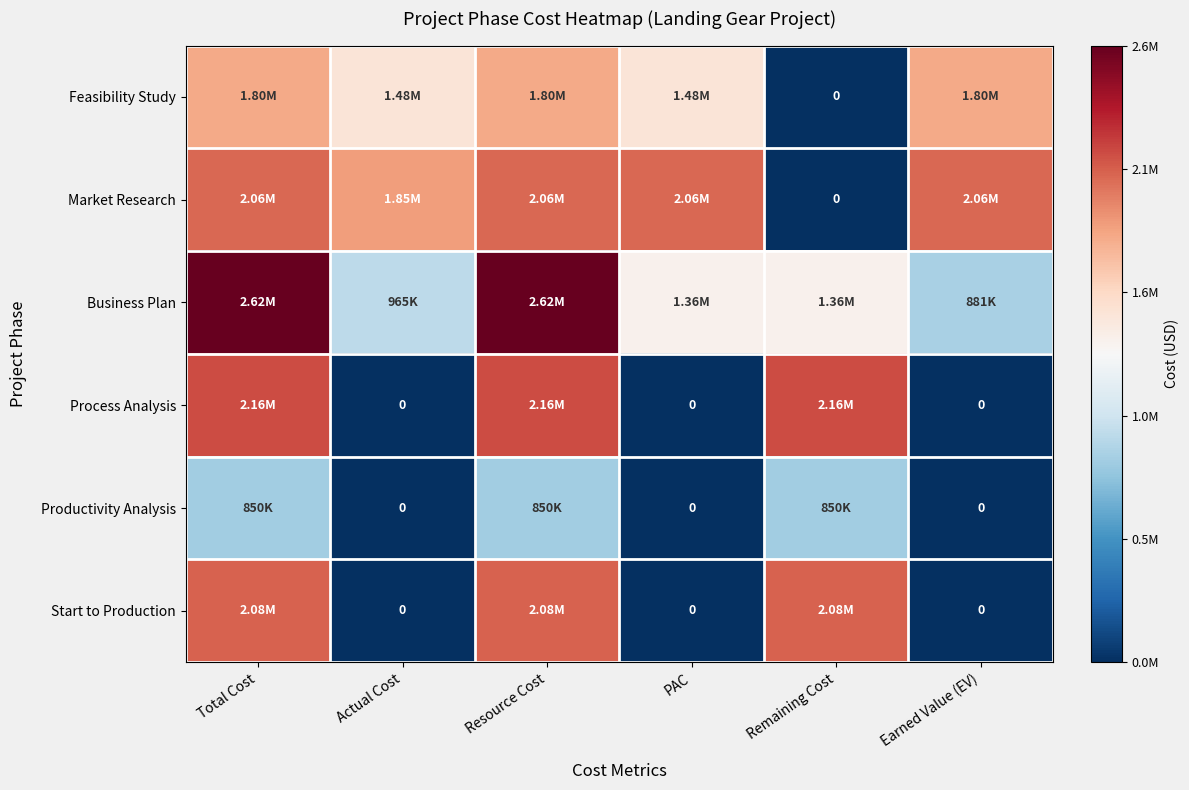

At which label does Business Plan first exceed 1360000?

Total Cost